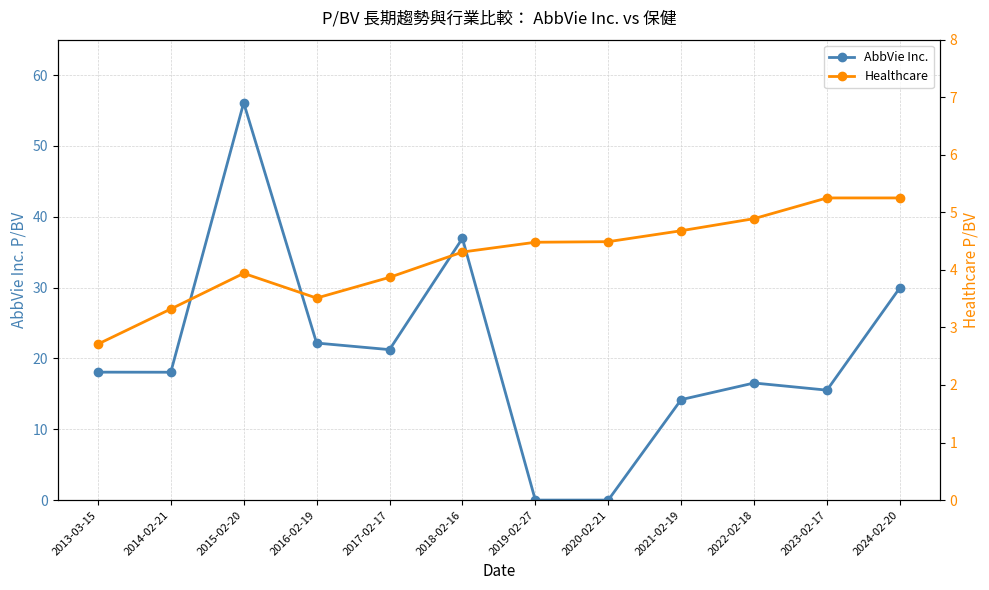

Does the chart display data point markers on the line(s)?

Yes